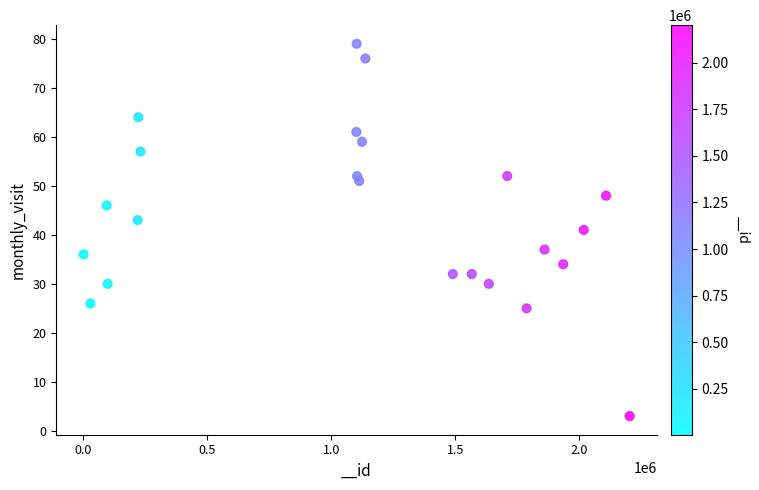

What is the range of X values (max minus min)?

2200846